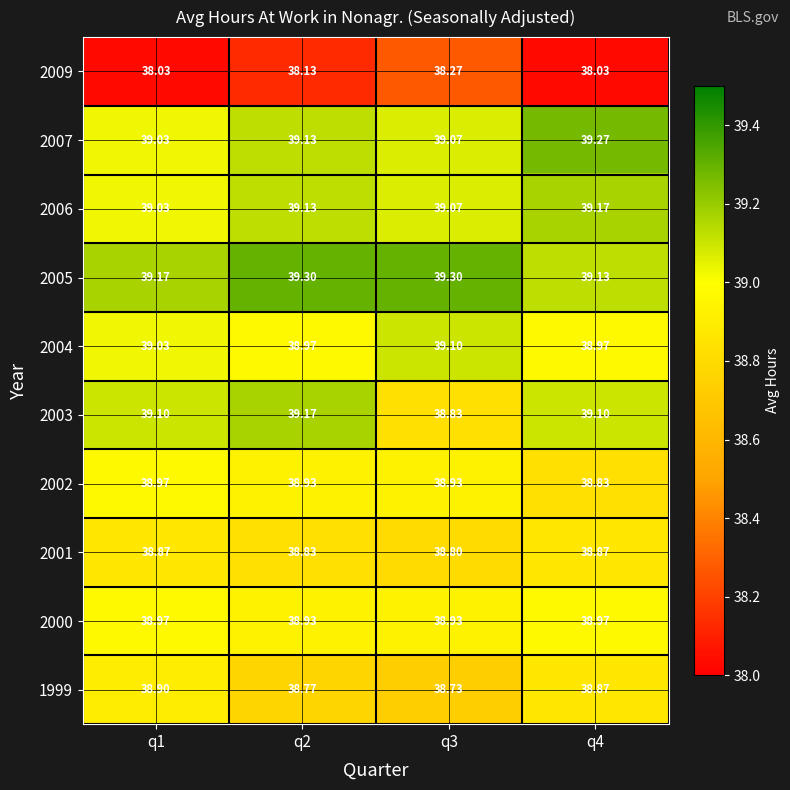

Is the value of 2009 at q1 greater than the value of 2001 at q2?

No